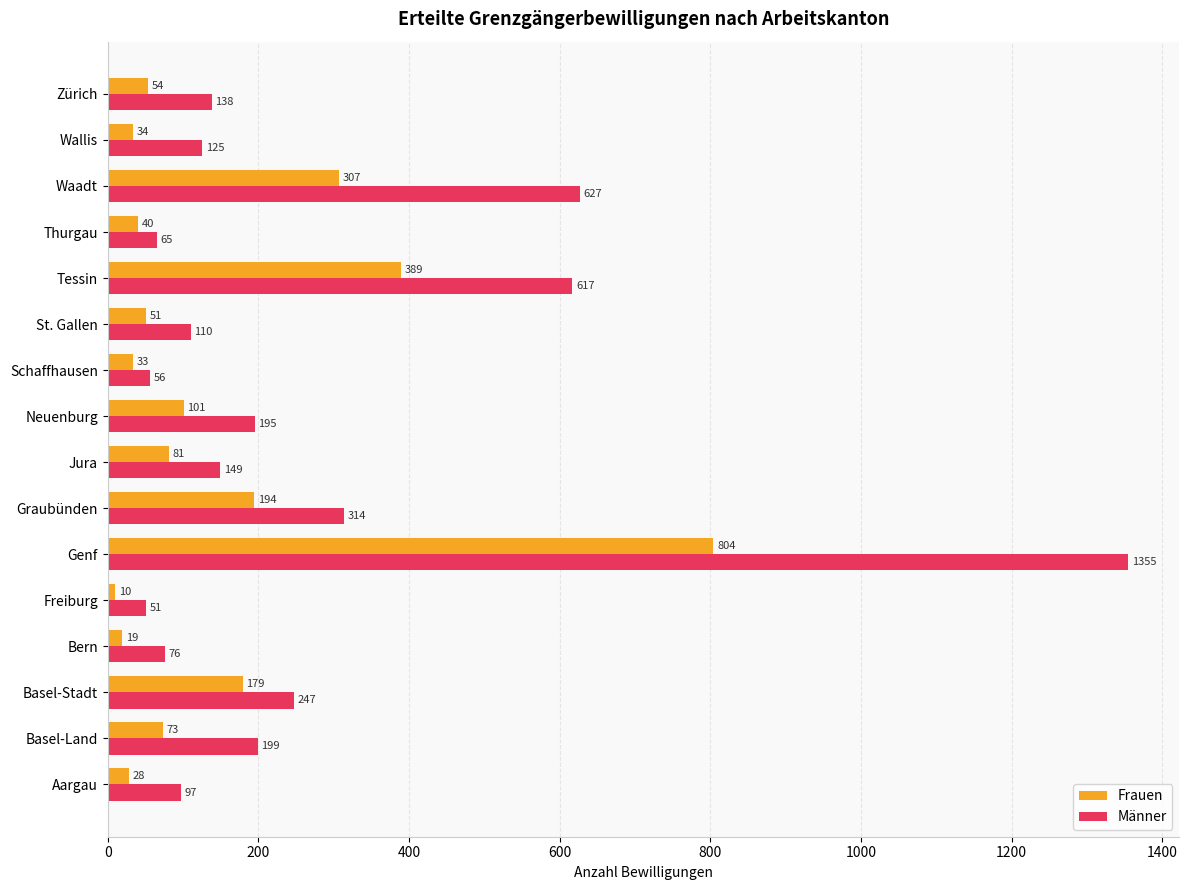

The value of Männer at Bern is 76. True or false?

True